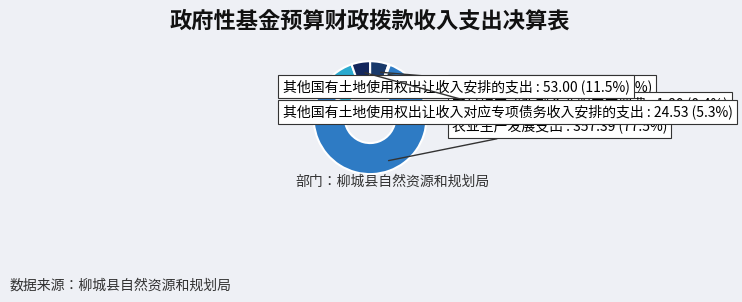

What percentage do 农业生产发展支出 and 土地出让业务支出 together represent?

82.8%